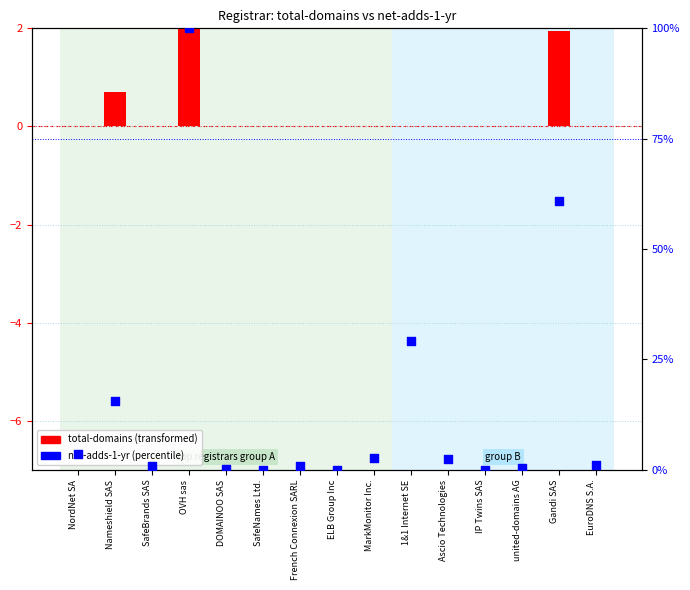

Is the value of net-adds-1-yr percentile at IP Twins SAS greater than the value of total-domains (log scale) at Ascio Technologies?

No